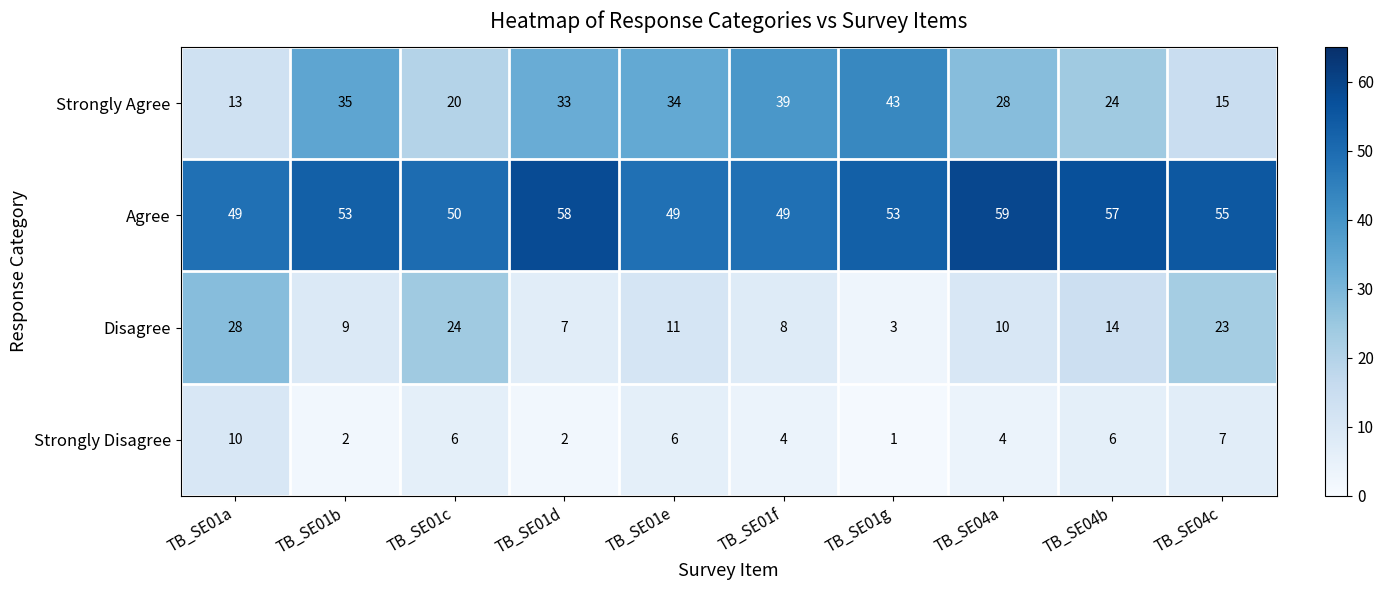

What is the sum of all Disagree values?

137